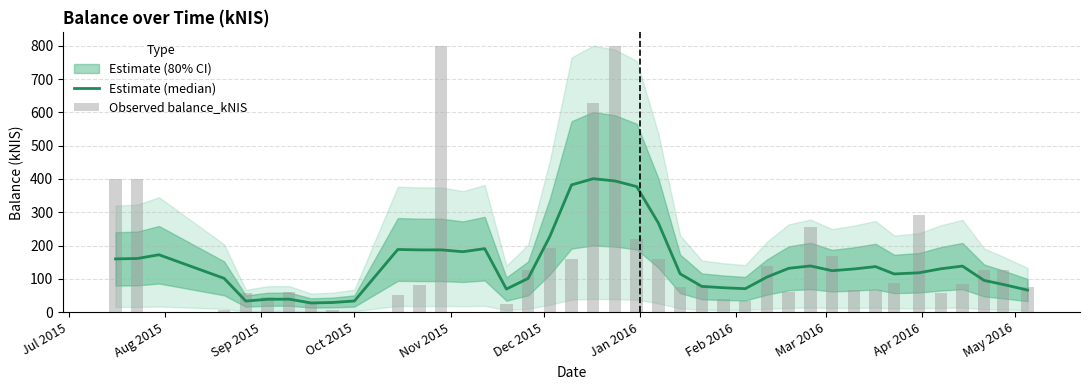

At which label does Observed balance_kNIS first exceed 81?

Jul 2015